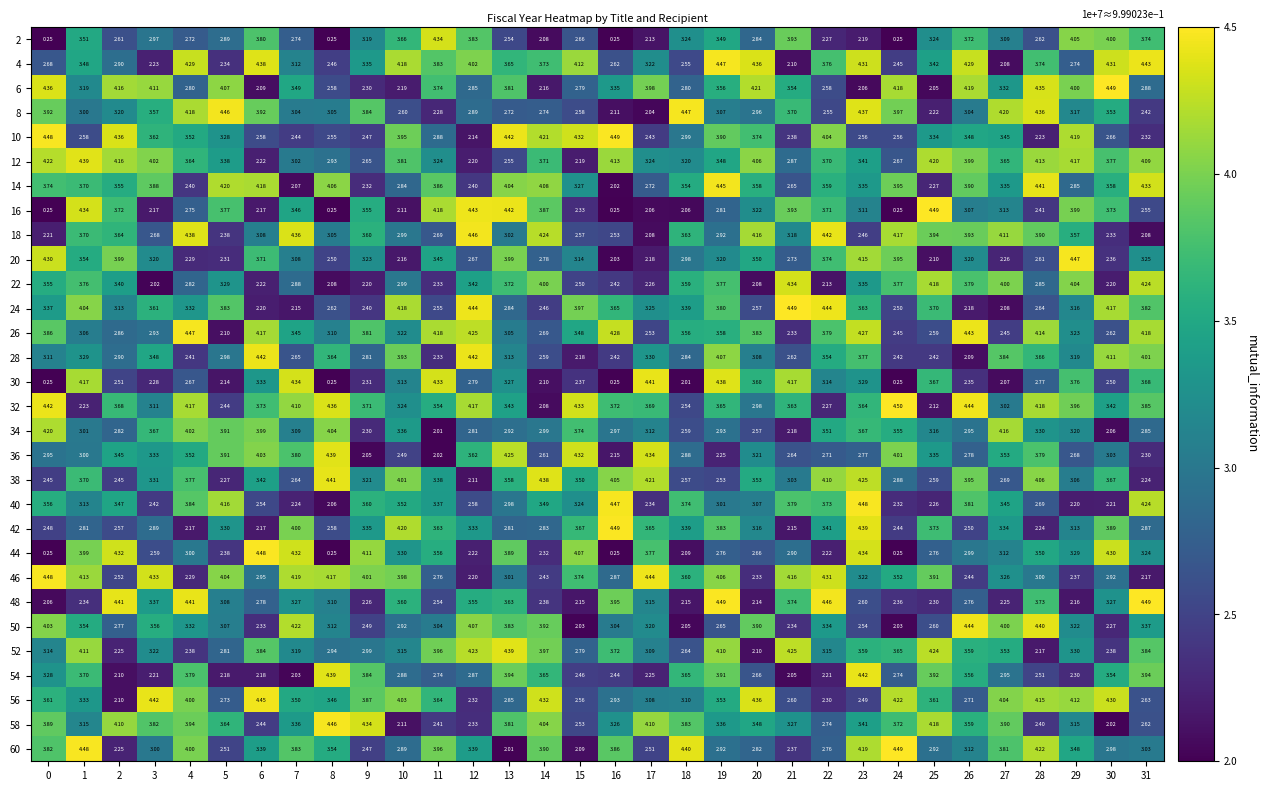

Between 9 and 26, which series saw the biggest shift?

50